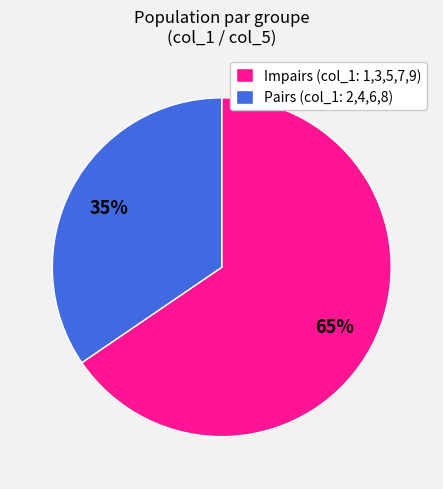

What is the ratio of the value at Impairs (col_1: 1,3,5,7,9) to the value at Pairs (col_1: 2,4,6,8)?

1.9